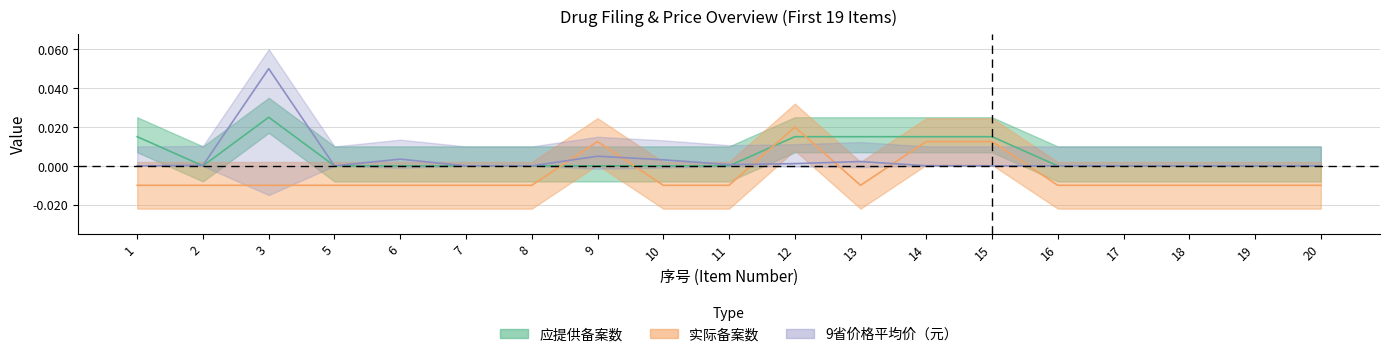

Between 14 and 15, which series saw the biggest shift?

9省价格平均价（元）